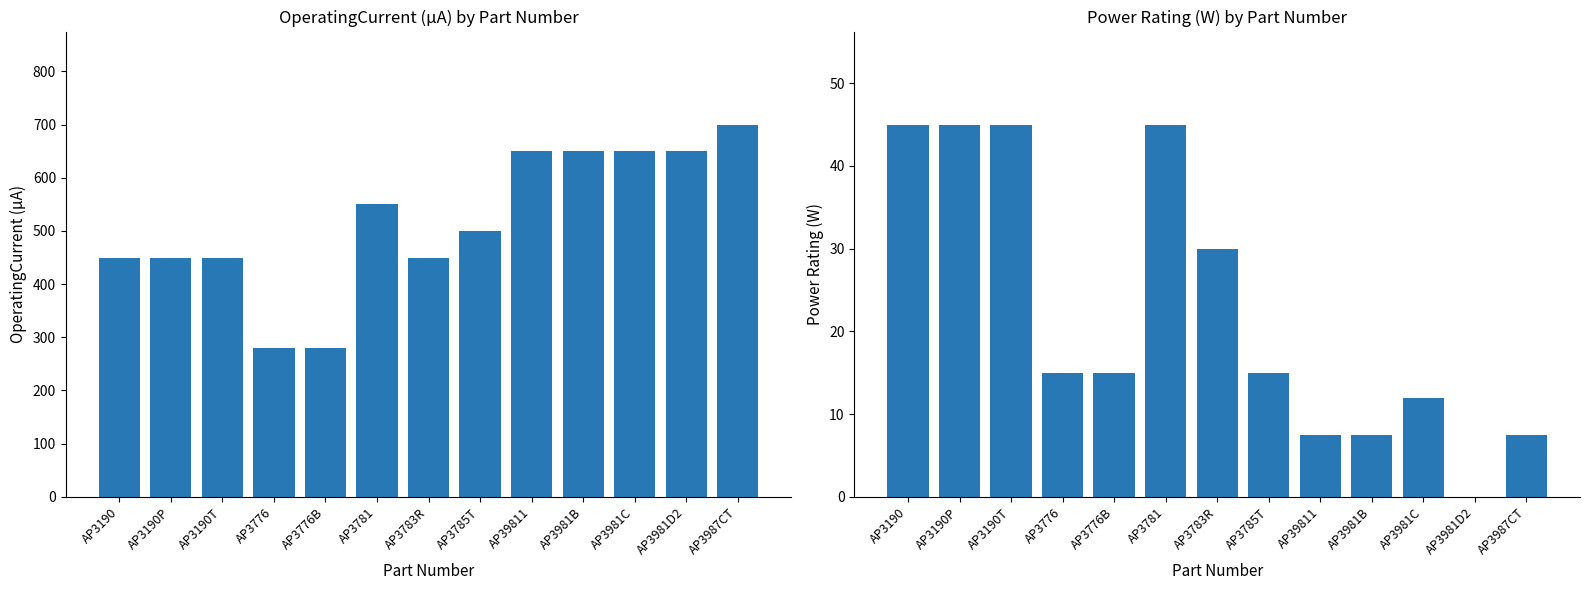

How many bars are there in total?

26